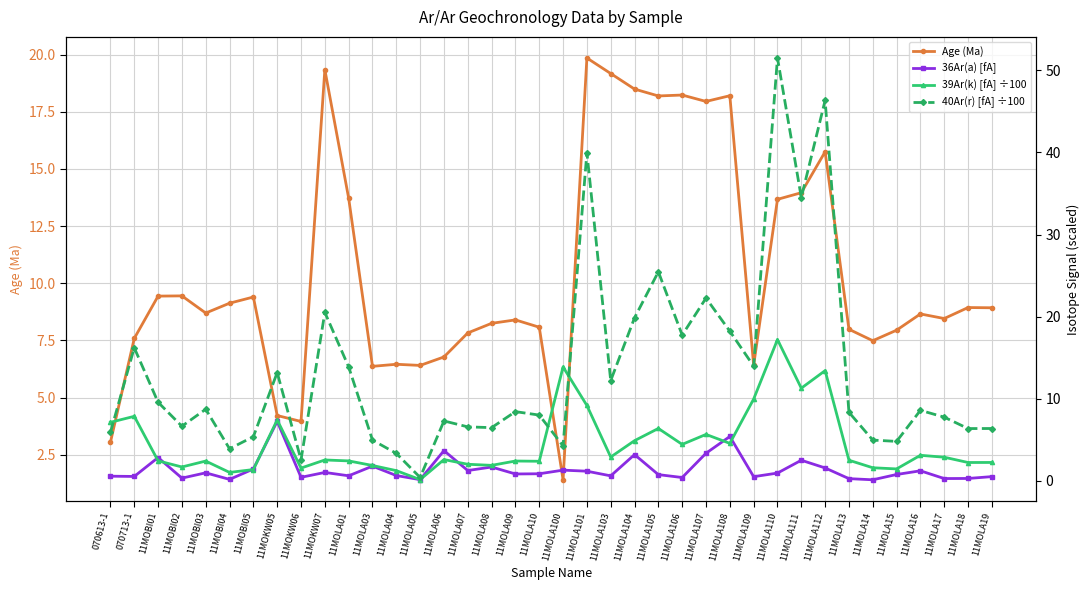

Reading left to right, list all the values displayed in this chart.

Age (Ma): 070613-1=3.0	070713-1=7.6	11MOBI01=9.4	11MOBI02=9.4	11MOBI03=8.7	11MOBI04=9.1	11MOBI05=9.4	11MOKW05=4.2	11MOKW06=4.0	11MOKW07=19.3	11MOLA01=13.7	11MOLA03=6.4	11MOLA04=6.5	11MOLA05=6.4	11MOLA06=6.8	11MOLA07=7.8	11MOLA08=8.2	11MOLA09=8.4	11MOLA10=8.1	11MOLA100=1.4	11MOLA101=19.9	11MOLA103=19.2	11MOLA104=18.5	11MOLA105=18.2	11MOLA106=18.2	11MOLA107=17.9	11MOLA108=18.2	11MOLA109=6.4	11MOLA110=13.7	11MOLA111=14.0	11MOLA112=15.8	11MOLA13=8.0	11MOLA14=7.5	11MOLA15=8.0	11MOLA16=8.7	11MOLA17=8.5	11MOLA18=8.9	11MOLA19=8.9
36Ar(a) [fA]: 070613-1=0.6	070713-1=0.5	11MOBI01=2.8	11MOBI02=0.3	11MOBI03=1.0	11MOBI04=0.2	11MOBI05=1.4	11MOKW05=7.2	11MOKW06=0.4	11MOKW07=1.0	11MOLA01=0.6	11MOLA03=1.8	11MOLA04=0.7	11MOLA05=0.2	11MOLA06=3.7	11MOLA07=1.3	11MOLA08=1.7	11MOLA09=0.8	11MOLA10=0.9	11MOLA100=1.3	11MOLA101=1.2	11MOLA103=0.6	11MOLA104=3.2	11MOLA105=0.8	11MOLA106=0.4	11MOLA107=3.4	11MOLA108=5.4	11MOLA109=0.5	11MOLA110=1.0	11MOLA111=2.5	11MOLA112=1.6	11MOLA13=0.3	11MOLA14=0.1	11MOLA15=0.8	11MOLA16=1.2	11MOLA17=0.3	11MOLA18=0.3	11MOLA19=0.5
39Ar(k) [fA] ÷100: 070613-1=7.1	070713-1=7.9	11MOBI01=2.4	11MOBI02=1.7	11MOBI03=2.4	11MOBI04=1.0	11MOBI05=1.4	11MOKW05=7.4	11MOKW06=1.6	11MOKW07=2.5	11MOLA01=2.4	11MOLA03=1.9	11MOLA04=1.2	11MOLA05=0.2	11MOLA06=2.6	11MOLA07=2.0	11MOLA08=1.9	11MOLA09=2.4	11MOLA10=2.4	11MOLA100=13.9	11MOLA101=9.2	11MOLA103=2.9	11MOLA104=4.9	11MOLA105=6.4	11MOLA106=4.4	11MOLA107=5.7	11MOLA108=4.6	11MOLA109=10.0	11MOLA110=17.2	11MOLA111=11.3	11MOLA112=13.4	11MOLA13=2.5	11MOLA14=1.6	11MOLA15=1.5	11MOLA16=3.1	11MOLA17=2.9	11MOLA18=2.2	11MOLA19=2.2
40Ar(r) [fA] ÷100: 070613-1=5.9	070713-1=16.2	11MOBI01=9.6	11MOBI02=6.7	11MOBI03=8.7	11MOBI04=3.9	11MOBI05=5.4	11MOKW05=13.2	11MOKW06=2.6	11MOKW07=20.5	11MOLA01=13.9	11MOLA03=5.0	11MOLA04=3.3	11MOLA05=0.4	11MOLA06=7.3	11MOLA07=6.6	11MOLA08=6.5	11MOLA09=8.4	11MOLA10=8.0	11MOLA100=4.3	11MOLA101=40.0	11MOLA103=12.2	11MOLA104=19.9	11MOLA105=25.5	11MOLA106=17.8	11MOLA107=22.3	11MOLA108=18.2	11MOLA109=14.0	11MOLA110=51.5	11MOLA111=34.5	11MOLA112=46.3	11MOLA13=8.4	11MOLA14=5.0	11MOLA15=4.8	11MOLA16=8.6	11MOLA17=7.8	11MOLA18=6.4	11MOLA19=6.4